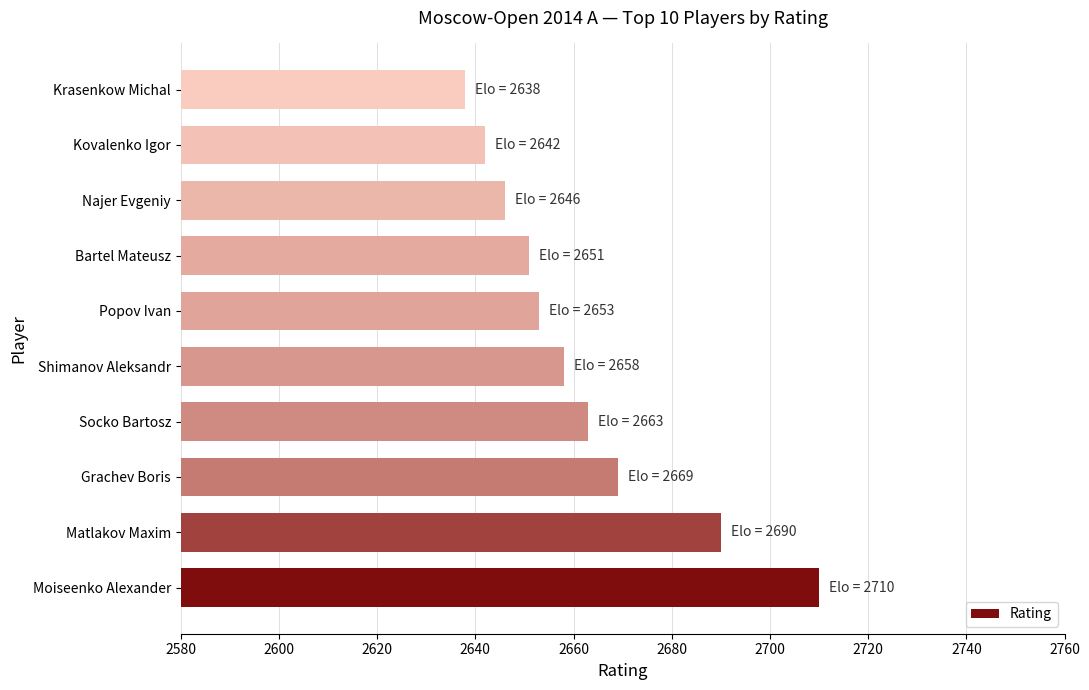

At which category does the chart reach its minimum across all series?

Krasenkow Michal